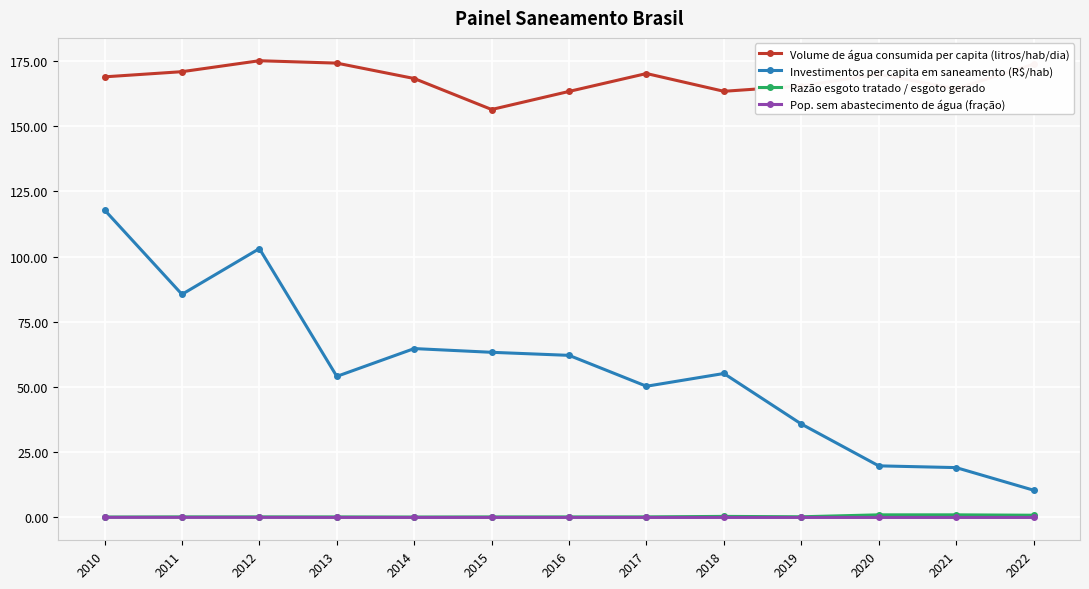

Is it true that Volume de água consumida per capita (litros/hab/dia) equals 174.2 at 2013?

True